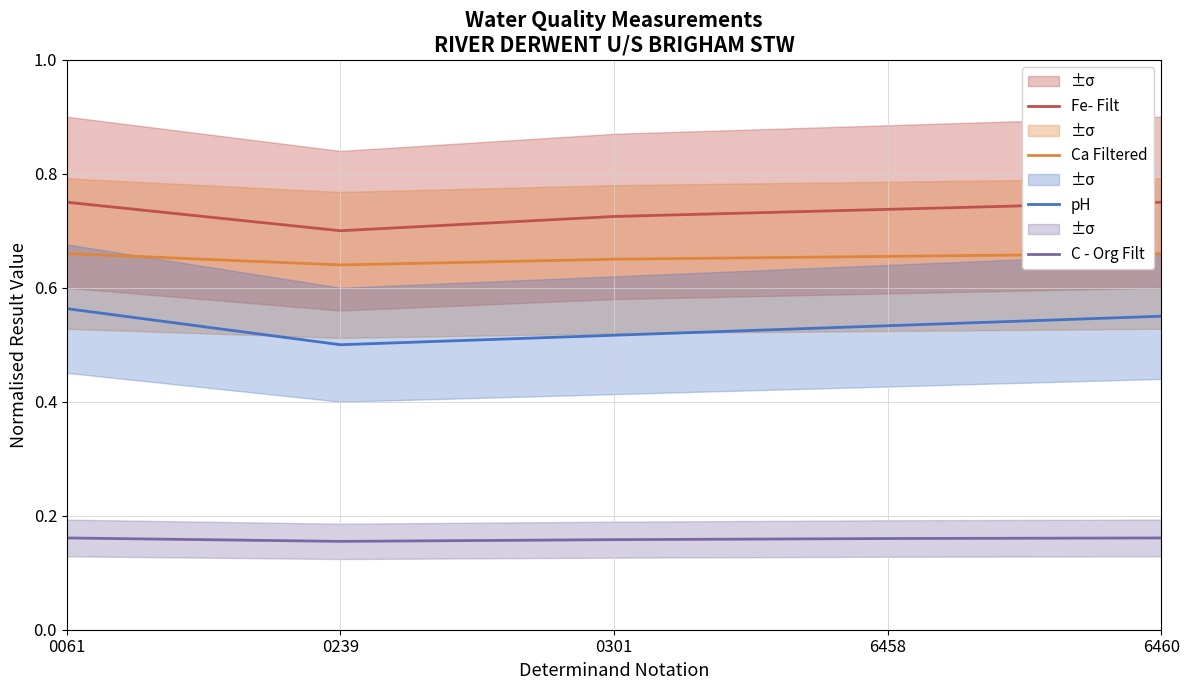

True or false: Ca Filtered has more than 0 points higher than both neighbors.

False